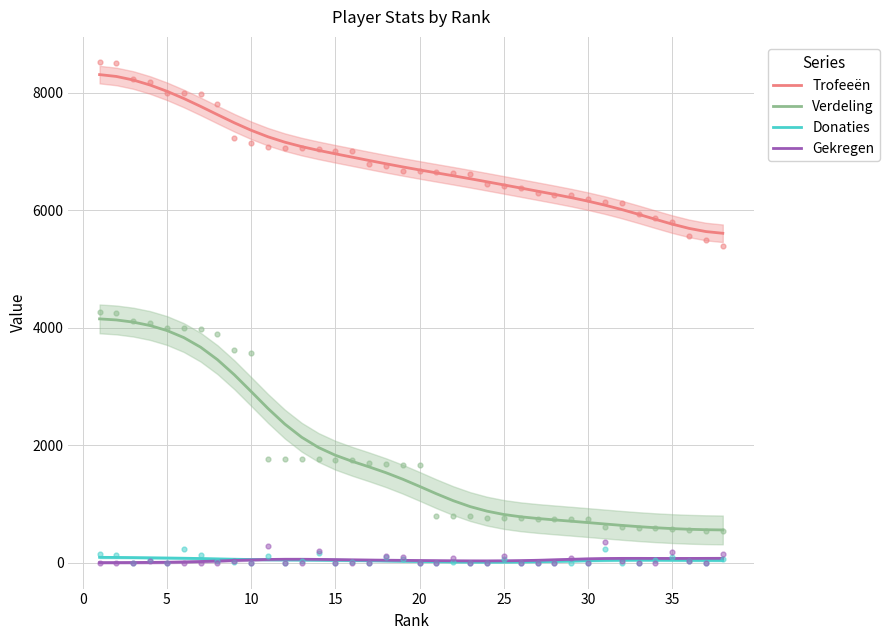

What are all the series names shown in the legend?

Trofeeën, Verdeling, Donaties, Gekregen